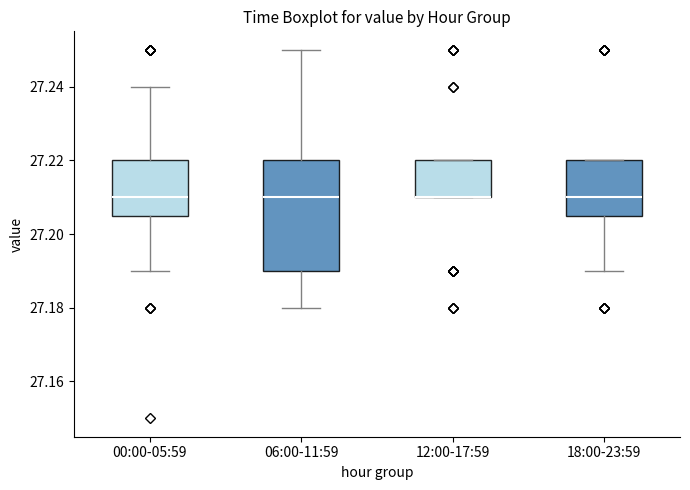

Reading left to right, read every box against the y-axis: the position of its median line, the range the box covers, and the ends of its whiskers. The values are not printed on the chart, so give them approximately, as read against the axis.

00:00-05:59: median 27.210, box 27.206 to 27.220, whiskers 27.190 to 27.240
06:00-11:59: median 27.210, box 27.190 to 27.220, whiskers 27.180 to 27.250
12:00-17:59: median 27.210 (drawn on the box's lower edge), box 27.210 to 27.220, whiskers 27.210 to 27.220
18:00-23:59: median 27.210, box 27.206 to 27.220, whiskers 27.190 to 27.220